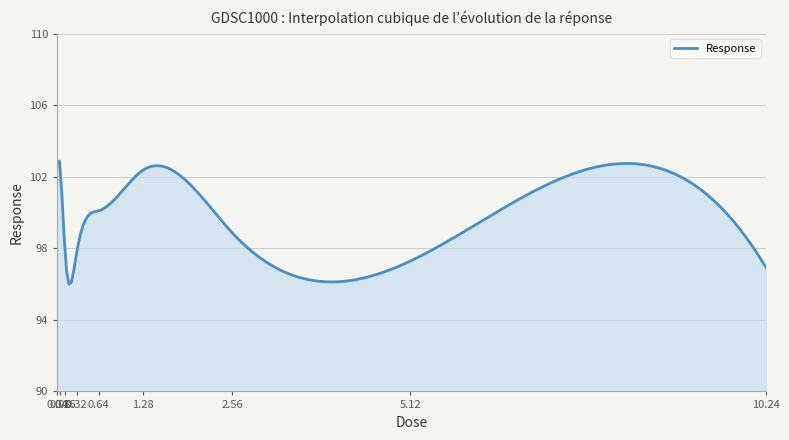

What is the greatest value displayed?

102.9